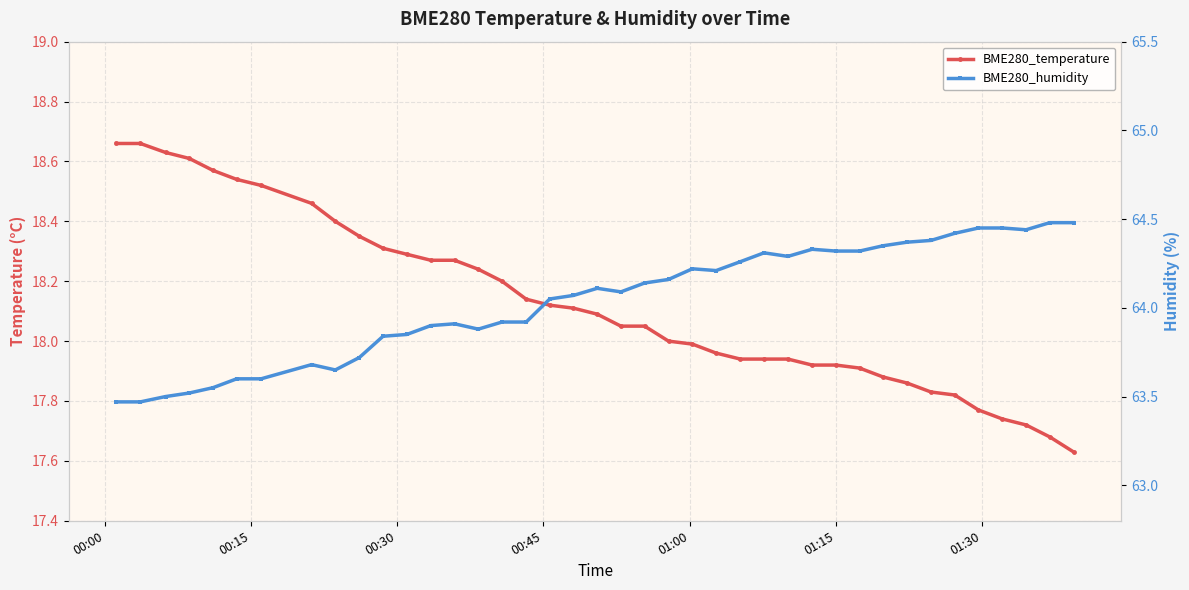

True or false: BME280_humidity and BME280_temperature cross at least once.

False